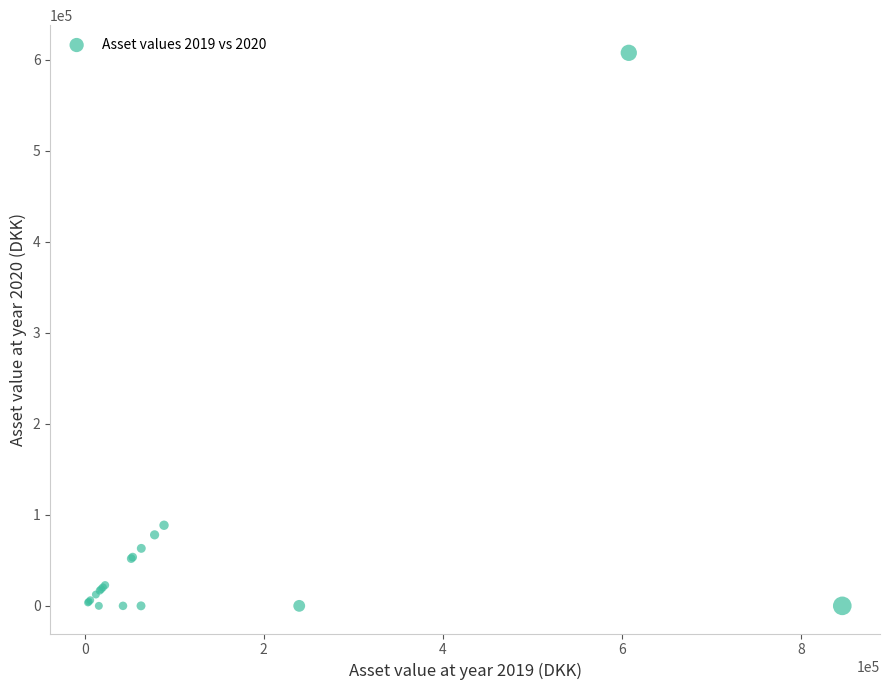

What Y value in the scatter plot is closest to 303814?

88557.3